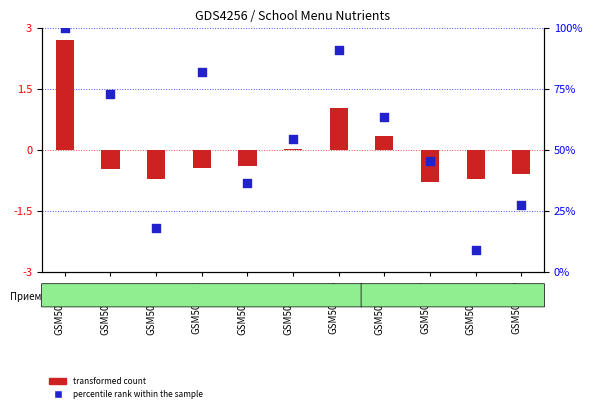

Is the value of transformed count at GSM501259 greater than the value of percentile rank within the sample at GSM501258?

No